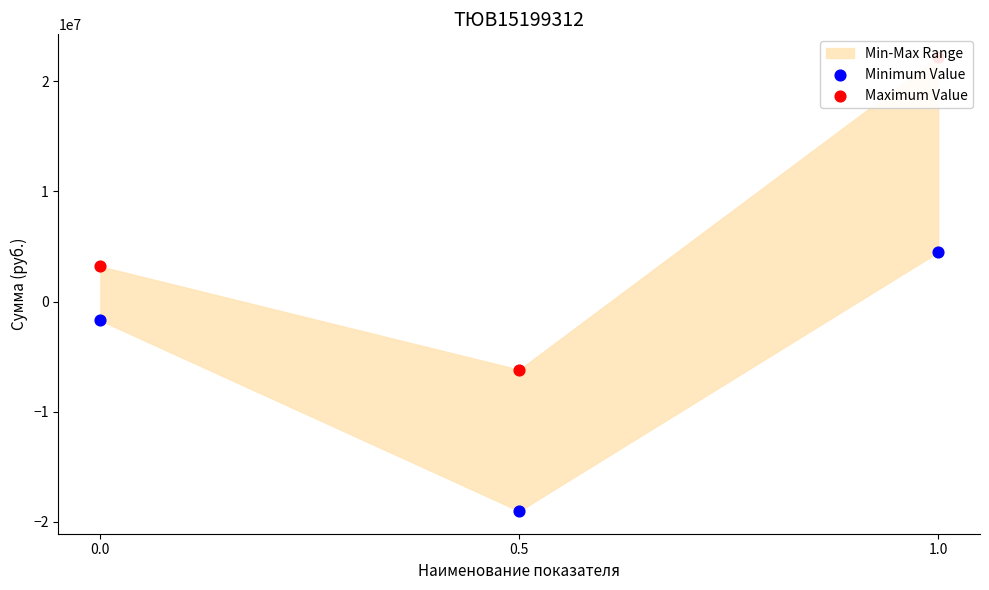

Which series has the largest Y range (max minus min)?

Maximum Value